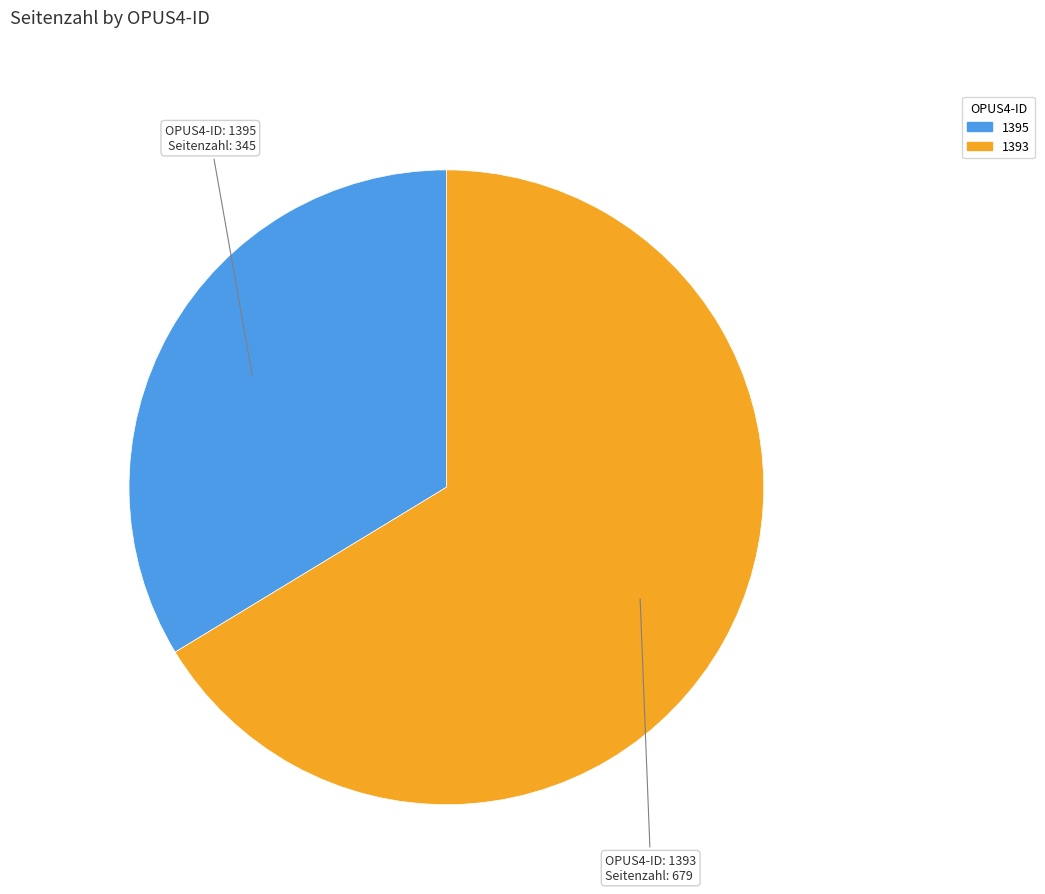

What is the largest slice in the pie chart?

1393